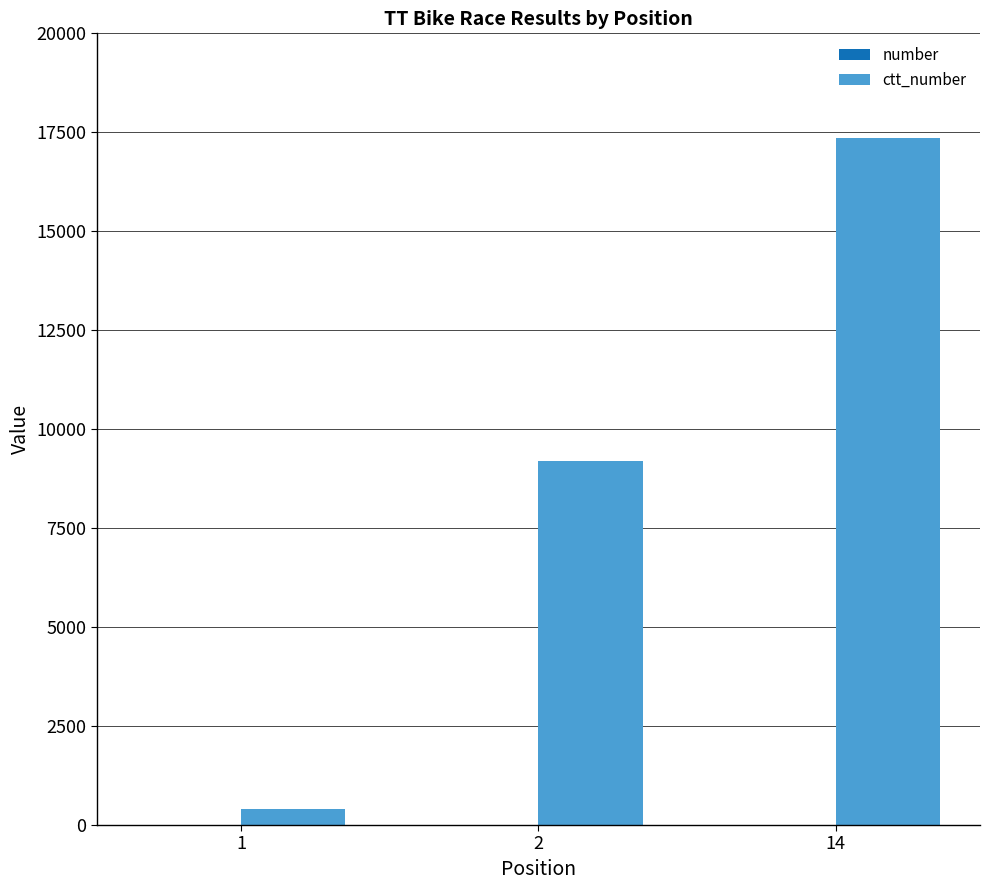

How many ctt_number values are between 411 and 17366?

3